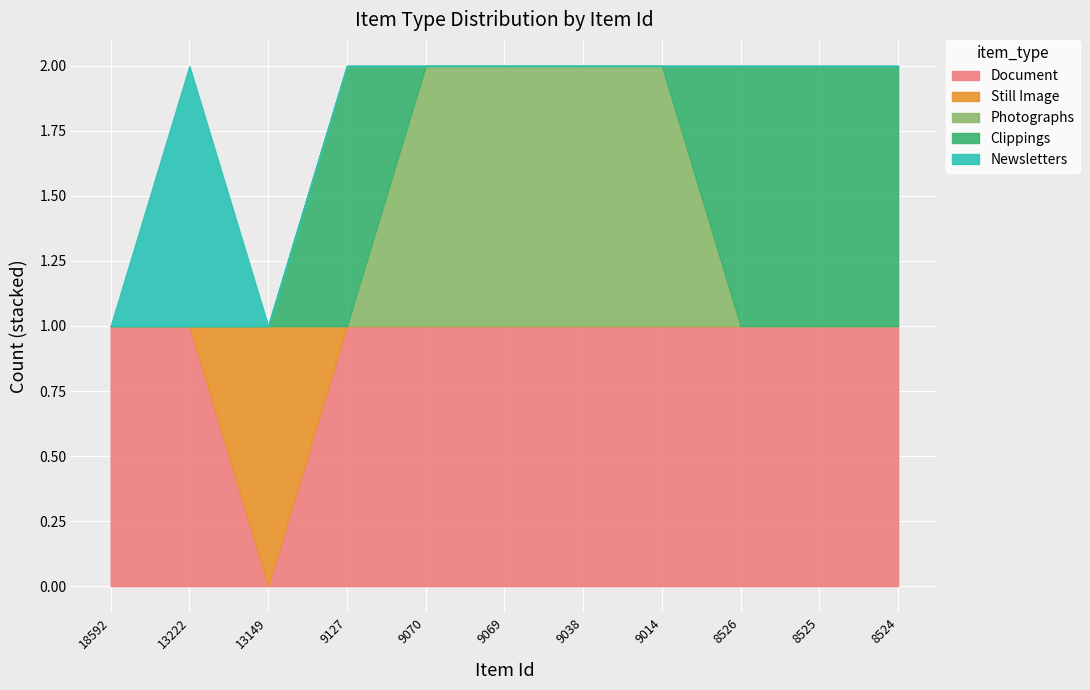

At how many categories does at least one series exceed 0?

11